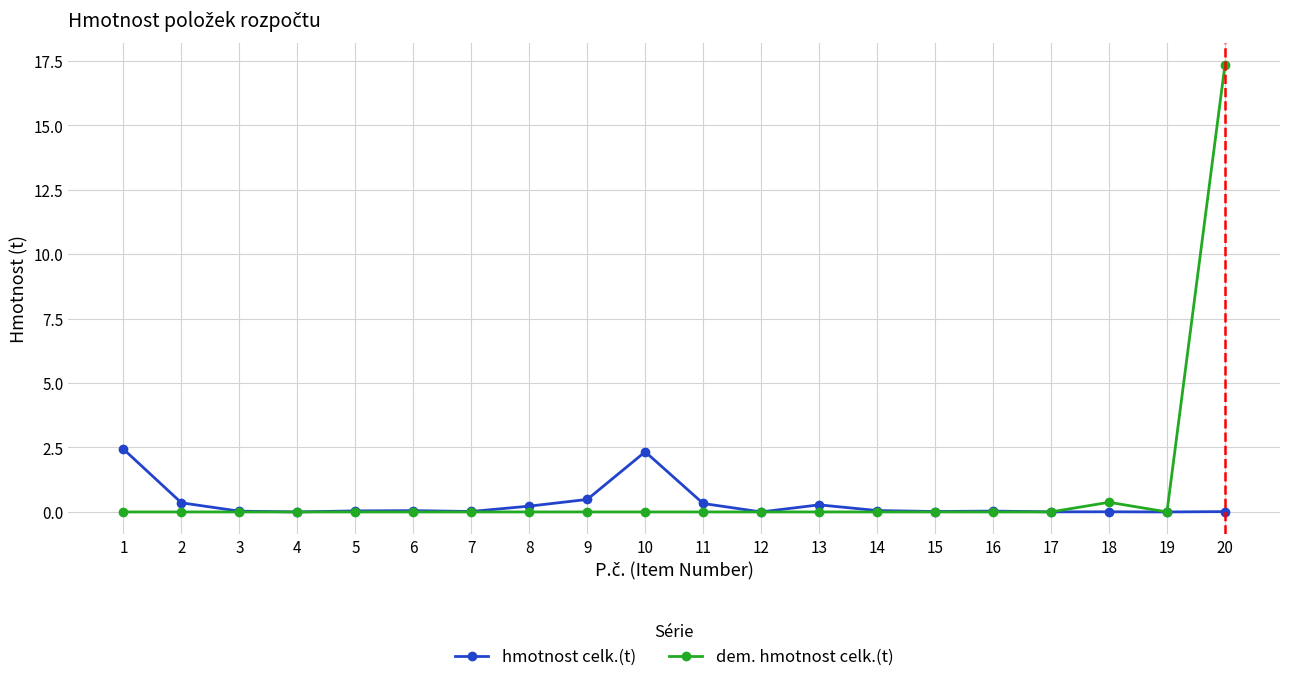

What is the maximum value for hmotnost celk.(t)?

2.4